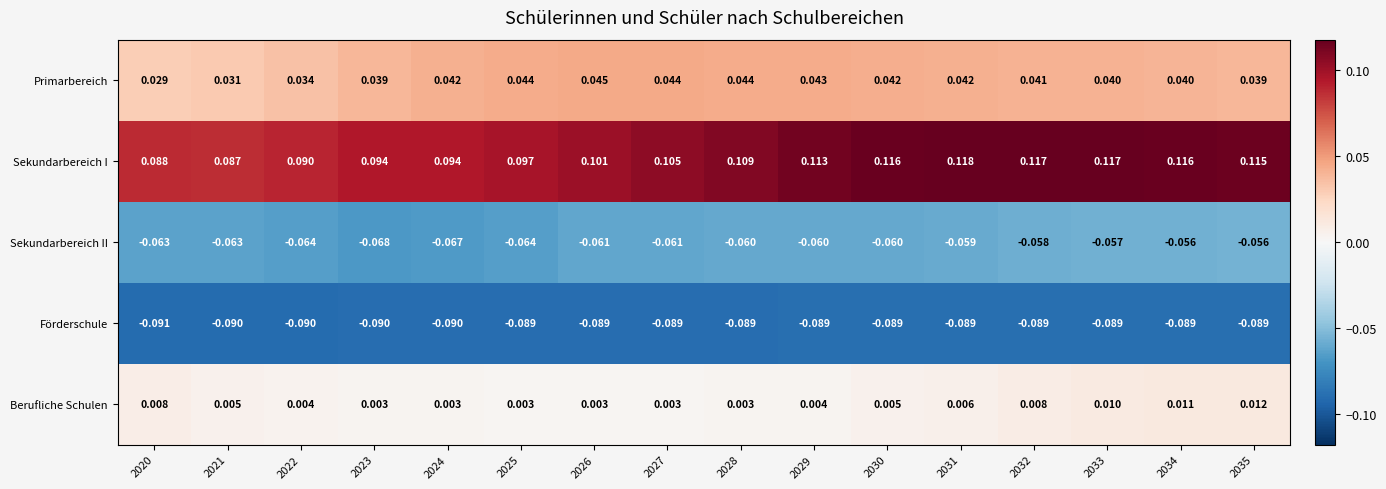

Is the value of Primarbereich at 2029 greater than the value of Sekundarbereich II at 2030?

Yes